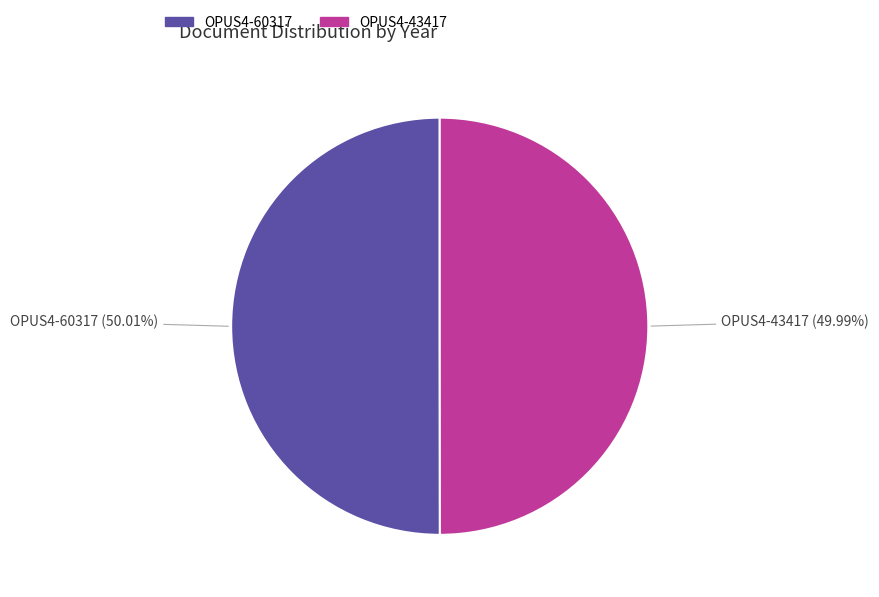

Is there a majority slice in this chart?

Yes